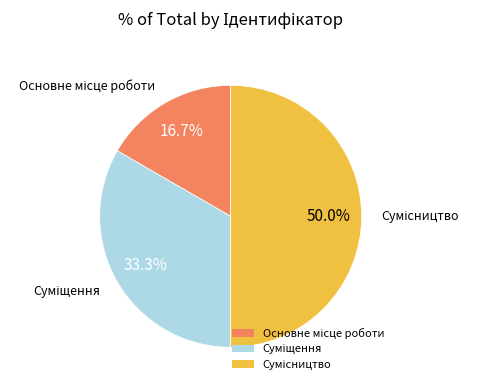

Does any single category account for the majority?

No